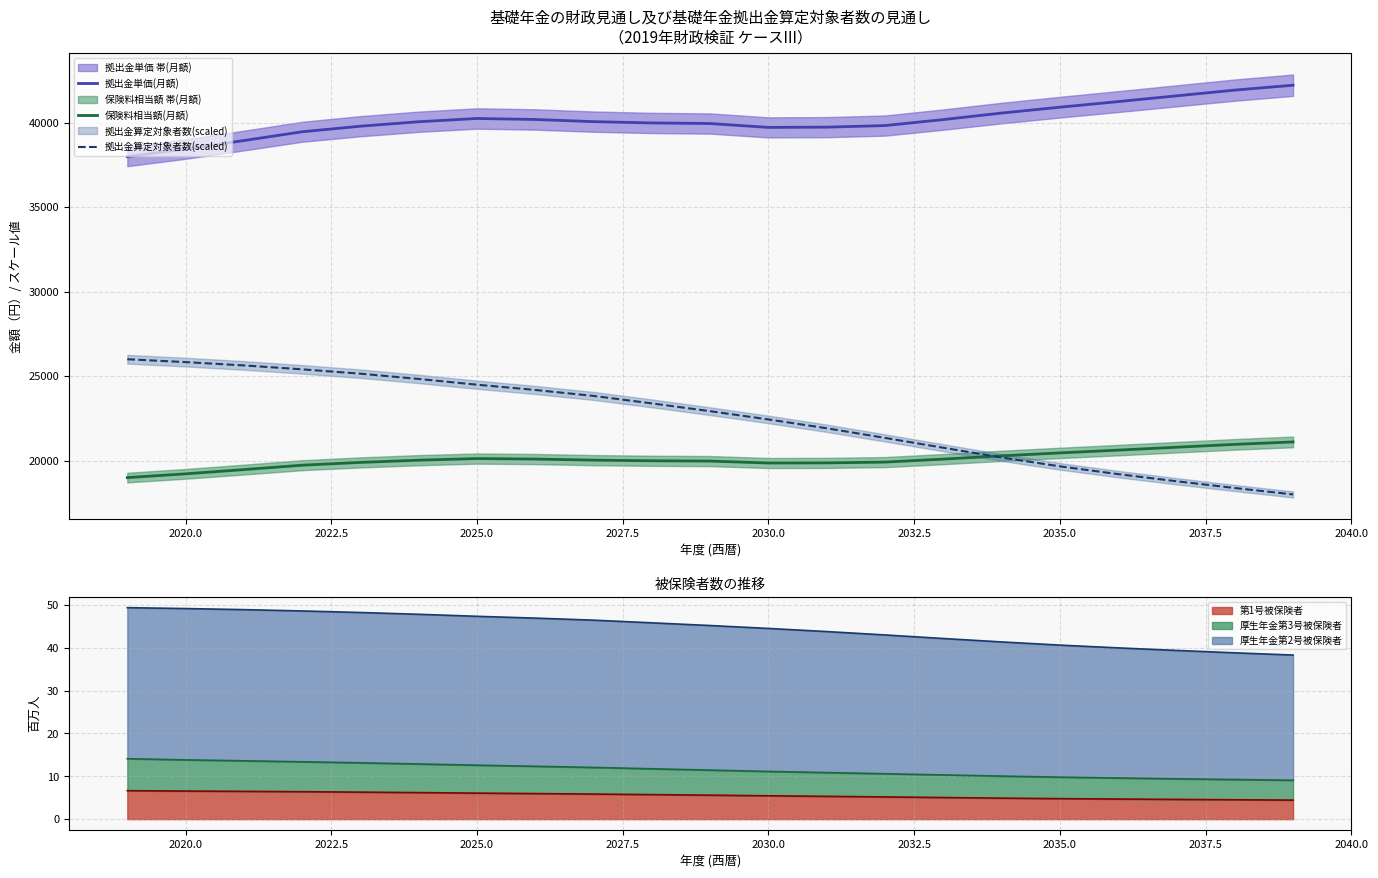

What is the maximum value for 第1号被保険者?

6.6